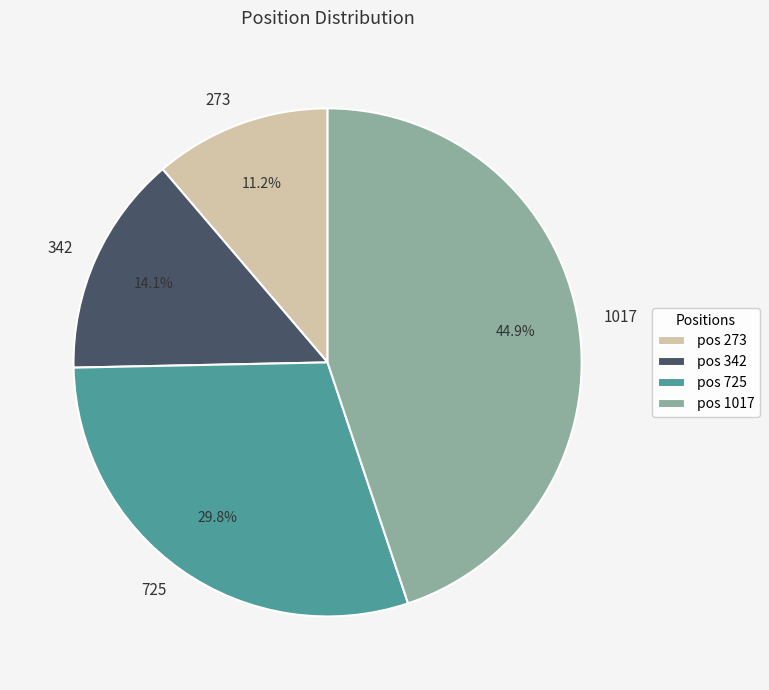

The 273 slice represents 17% of the pie. True or false?

False